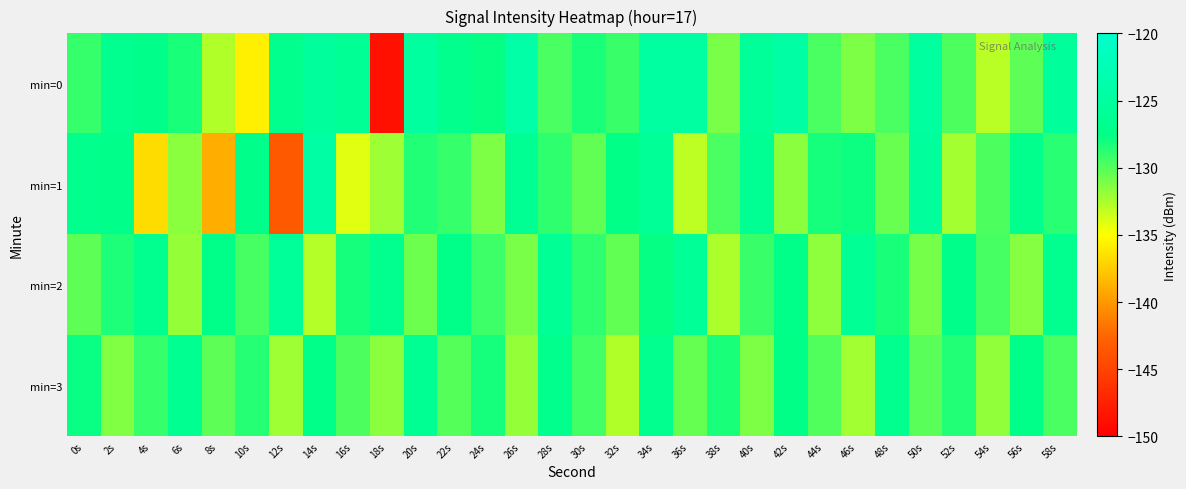

What is the difference between the highest and lowest values at 30s?

2.2